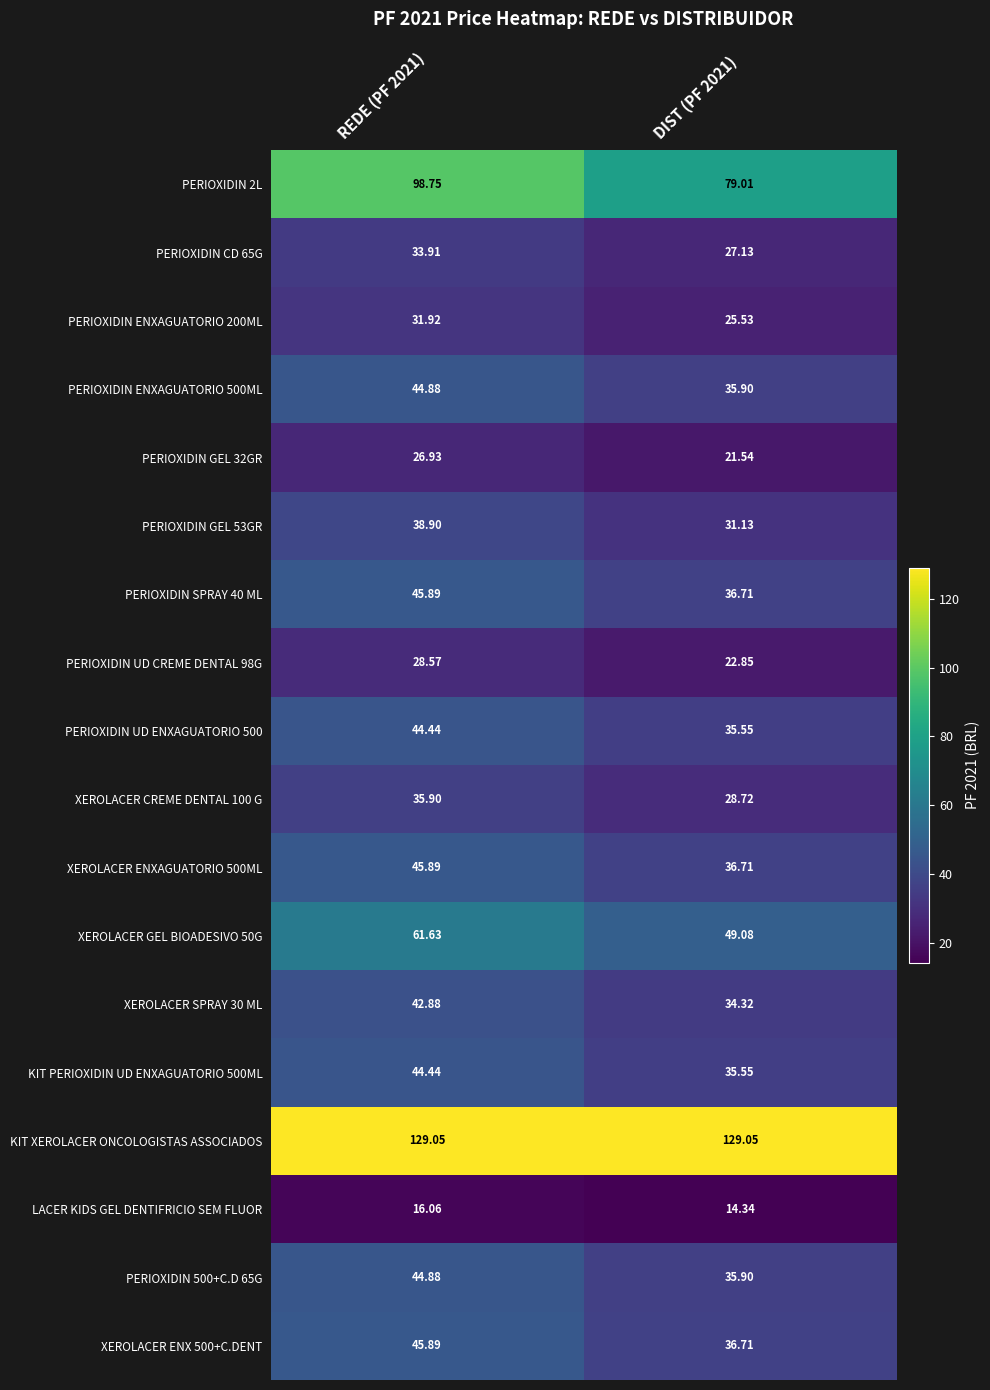

Which series has the largest total across all categories?

KIT XEROLACER ONCOLOGISTAS ASSOCIADOS